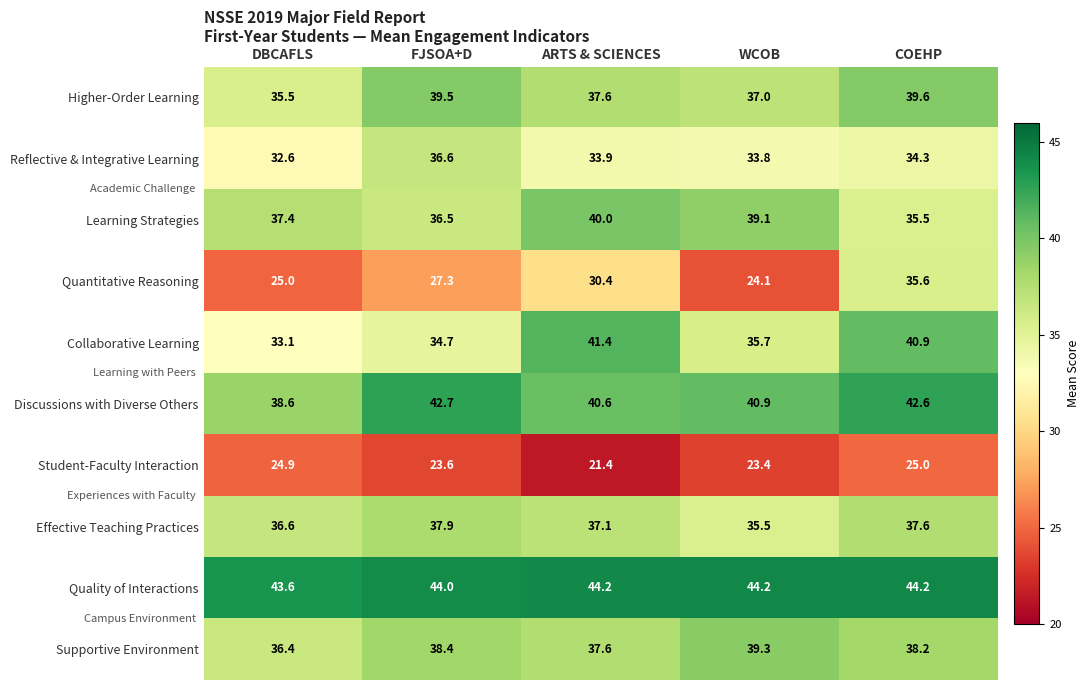

What is the sum of all Learning Strategies values?

188.5